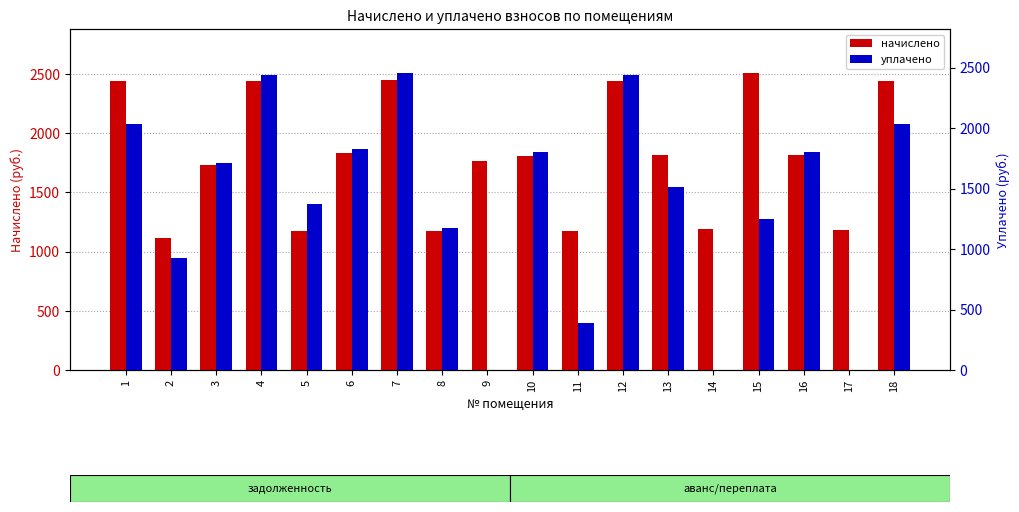

At how many categories does at least one series exceed 697?

18